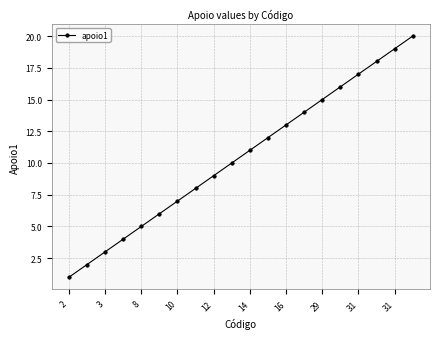

True or false: the data has more than 0 interior local peaks.

False